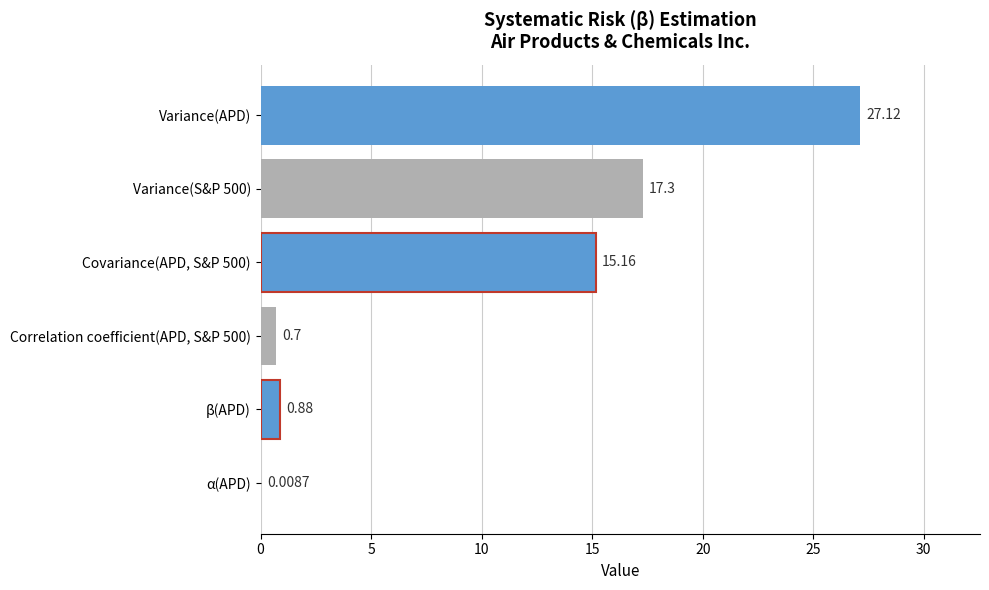

How many series are shown in this chart?

1